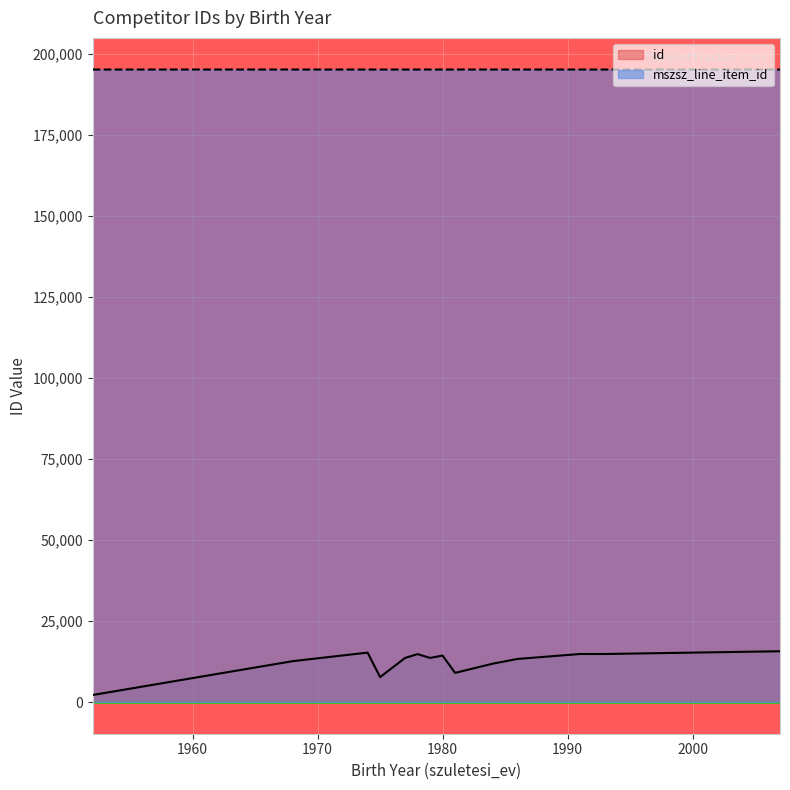

Which series has the largest total across all categories?

mszsz_line_item_id